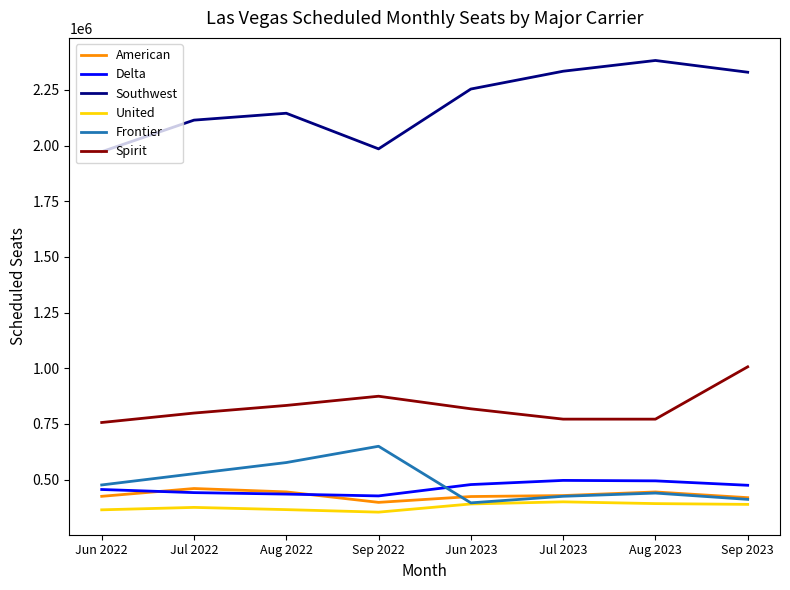

What is the sum of all United values?

3032642